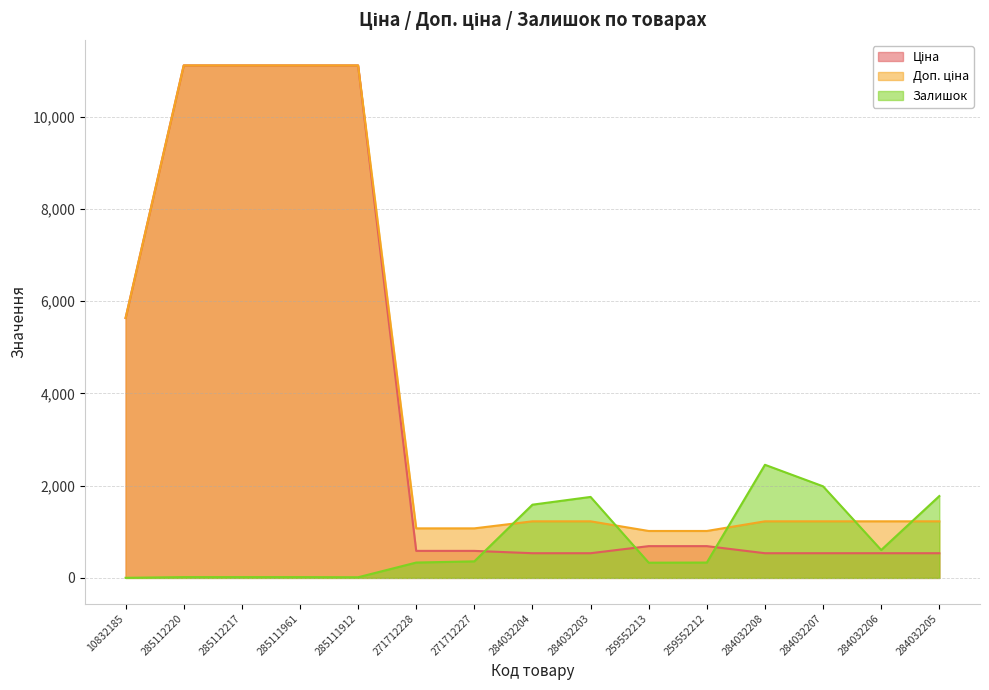

What is the label of the 4th point from the left?

285111961